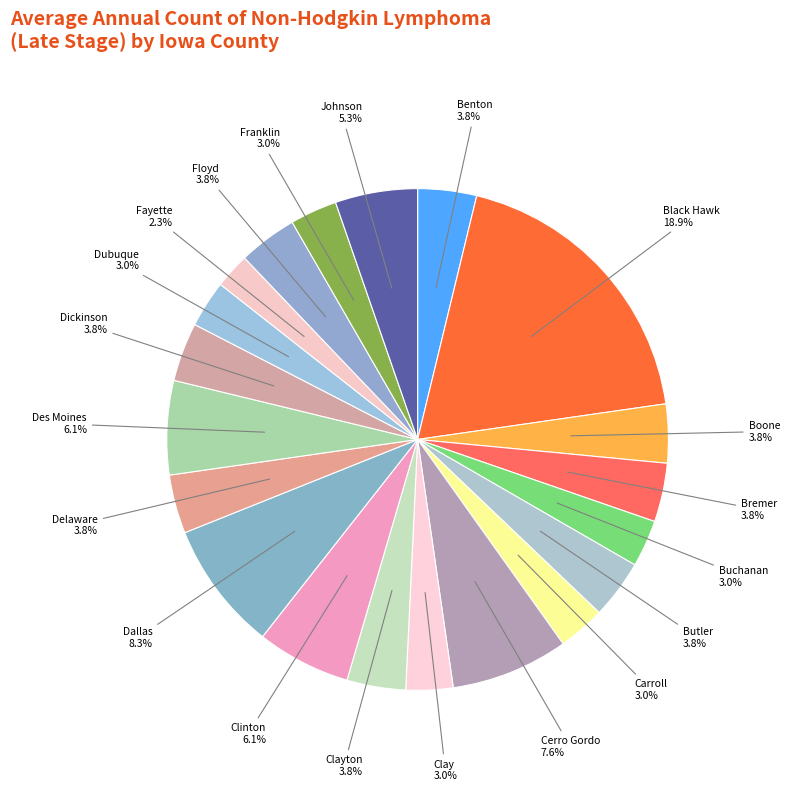

Is there any slice that represents more than half of the pie?

No